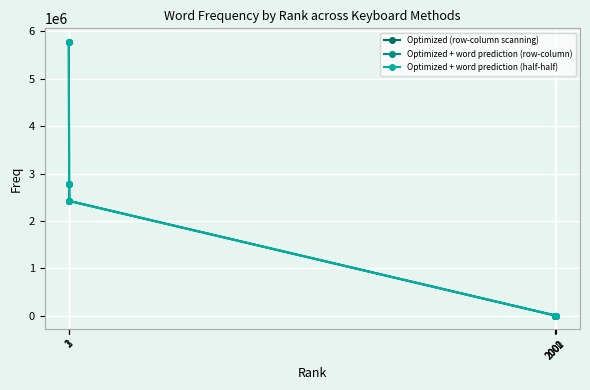

What is the difference between the second highest and second lowest values in the Optimized + word prediction (half-half) series?

2785544